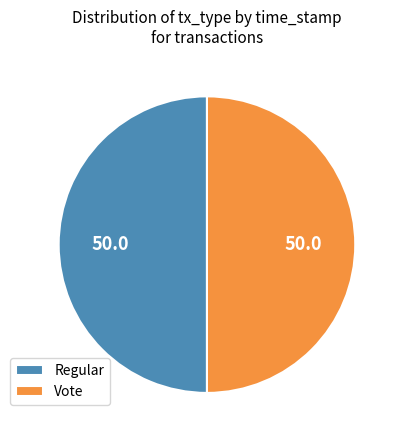

Do Vote and Regular together represent more than half of the pie?

Yes